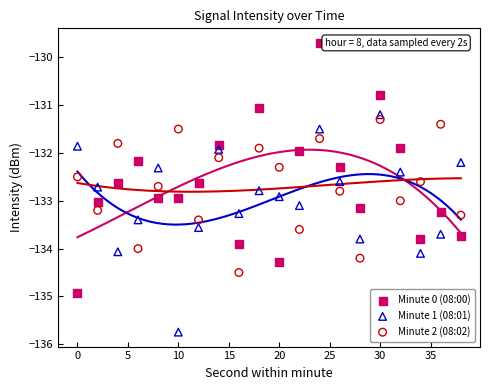

Which series reaches the maximum Y coordinate?

Minute 0 (08:00)